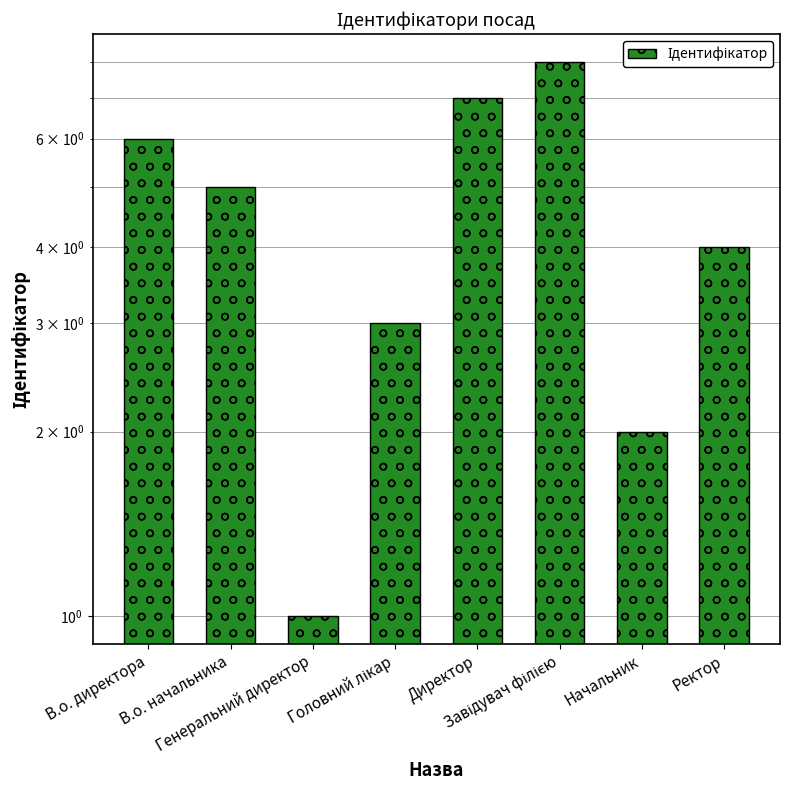

What is the difference between the maximum and minimum values?

7